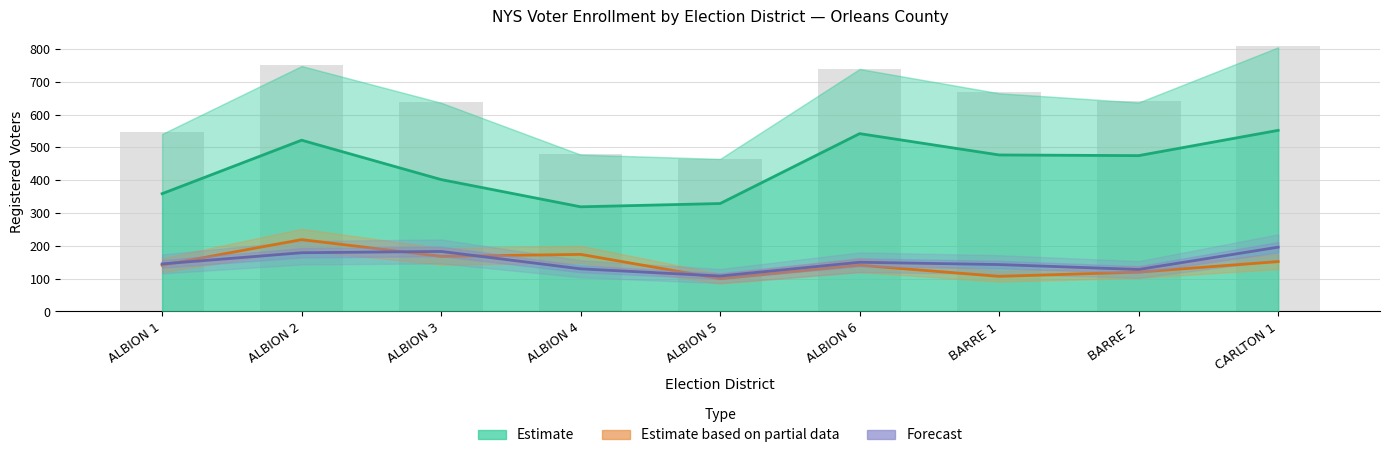

Reading right to left, list all the values displayed in this chart.

DEM + REP: 552	475	477	542	329	319	402	522	359
TOTAL: 808	640	669	740	466	481	639	750	546